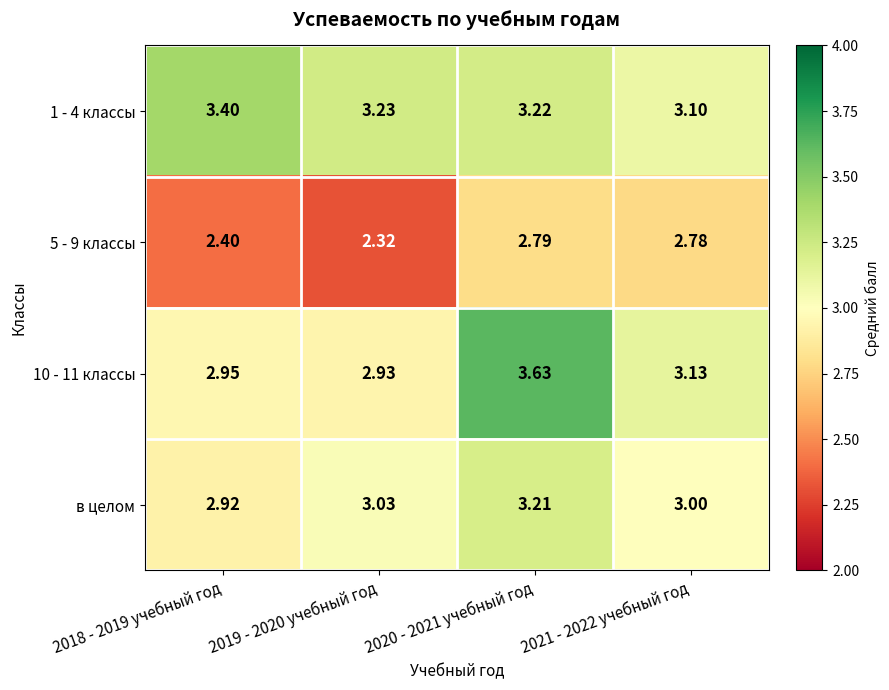

Is the value of 10 - 11 классы at 2019 - 2020 учебный год greater than the value of в целом at 2019 - 2020 учебный год?

No